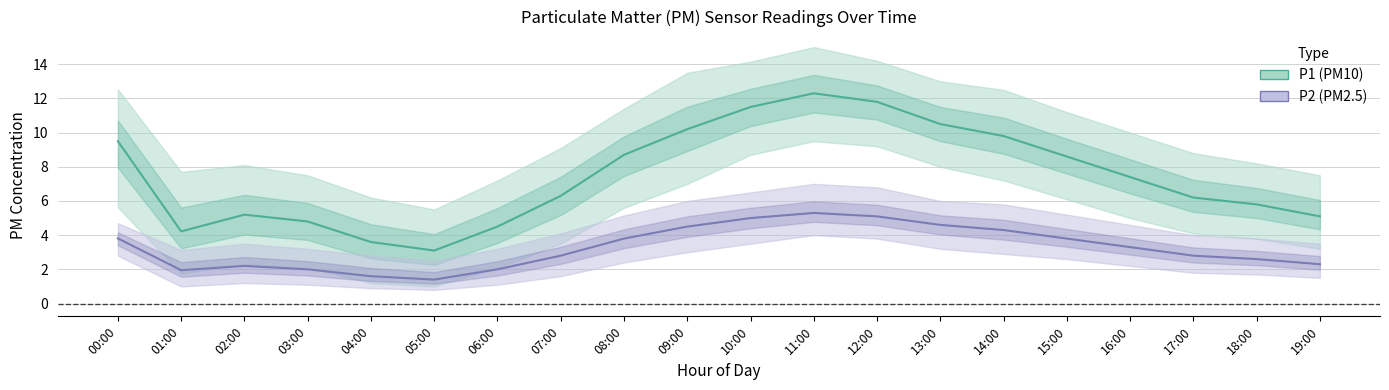

What is the difference between the P2 values at 11:00 and 18:00?

2.7